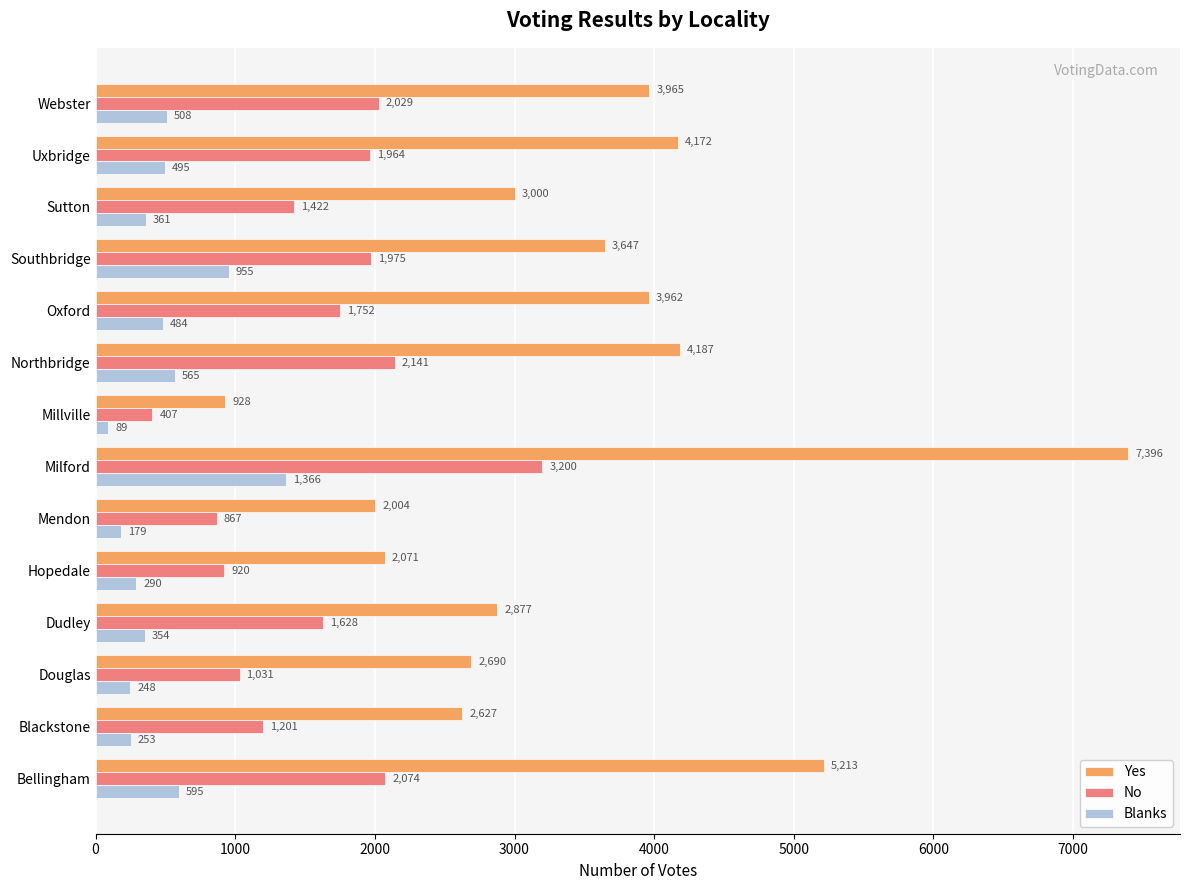

List the labels in order of Blanks value, smallest first.

Millville, Mendon, Douglas, Blackstone, Hopedale, Dudley, Sutton, Oxford, Uxbridge, Webster, Northbridge, Bellingham, Southbridge, Milford